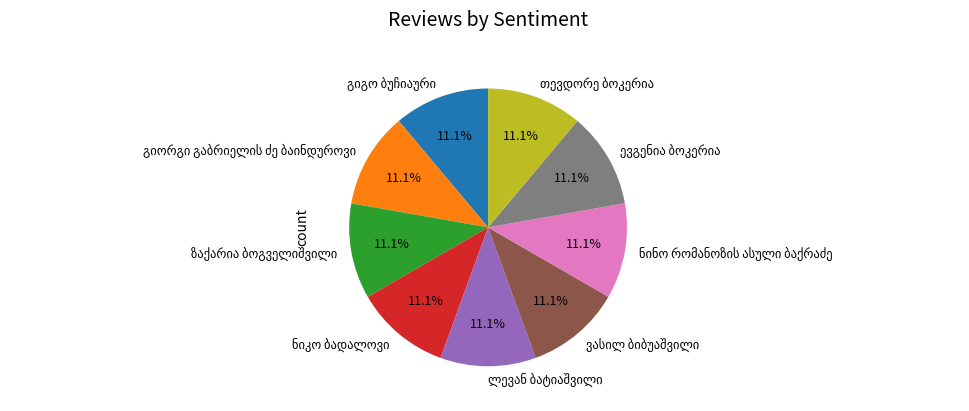

Does any single category account for the majority?

No